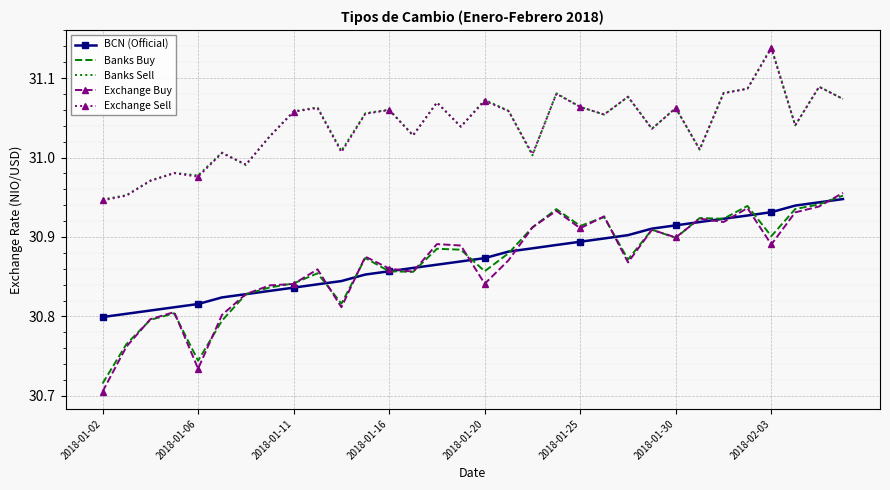

True or false: Exchange Sell and Exchange Buy intersect in this chart.

False